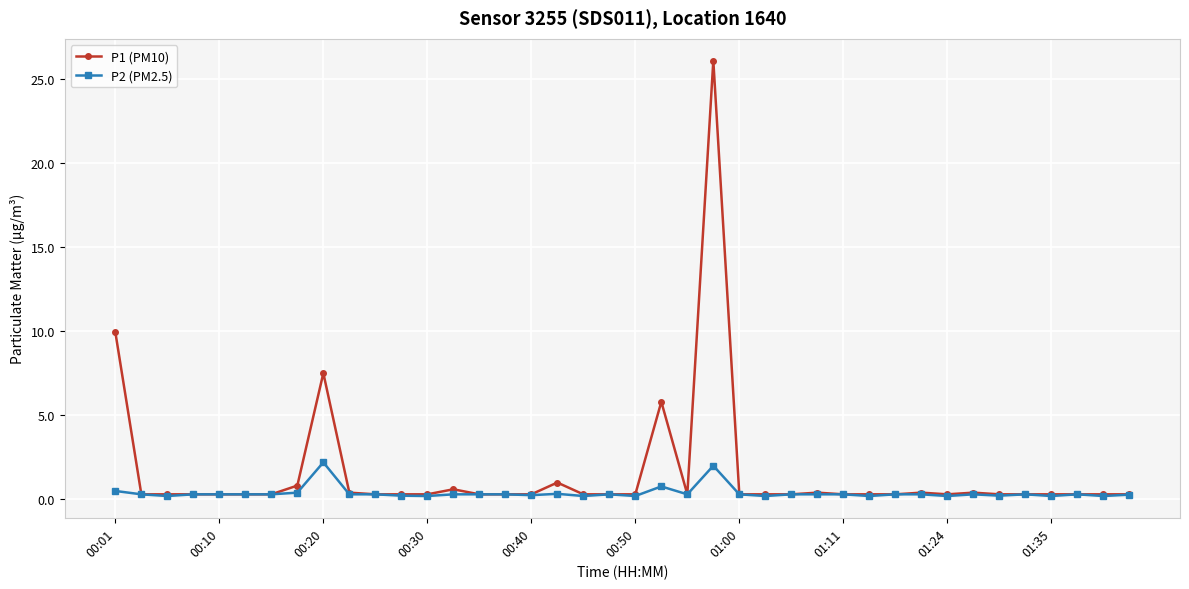

True or false: P2 (PM2.5) has more than 1 interior local peaks.

True